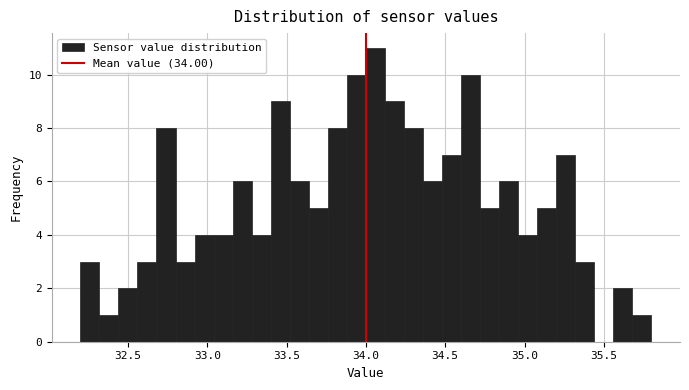

Read against the x-axis, roughly where is the centre of the tallest bar?

34.05